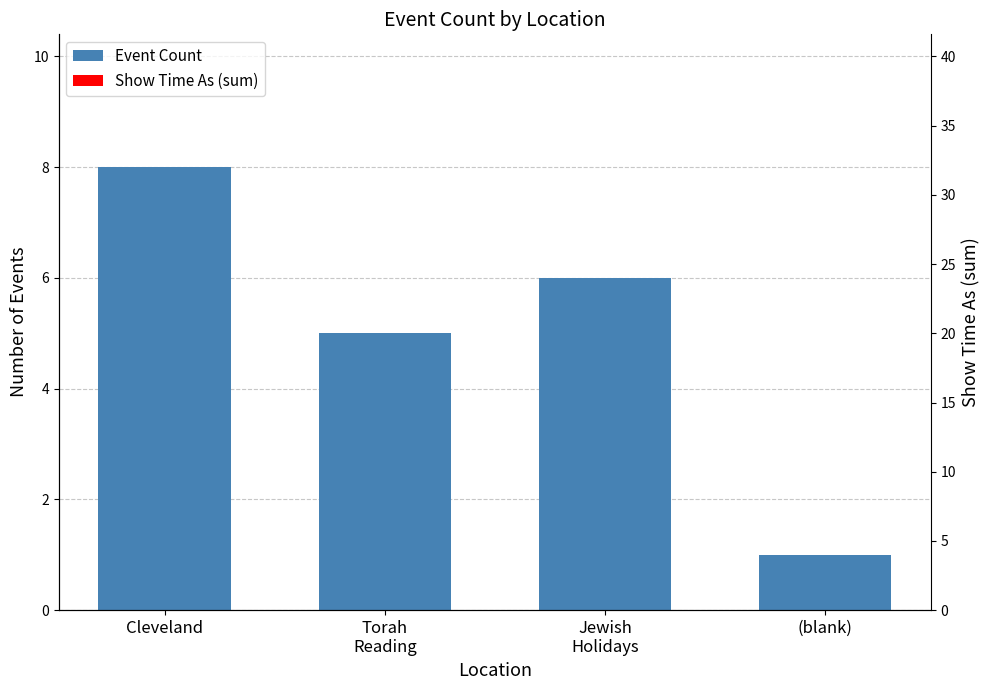

What is the value of the Event Count bar at the 3rd from the left?

6